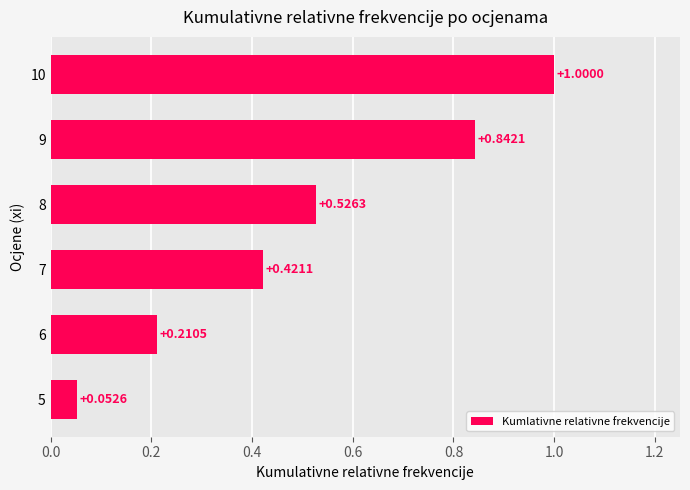

What is the change in value from 7 to 9?

+0.4